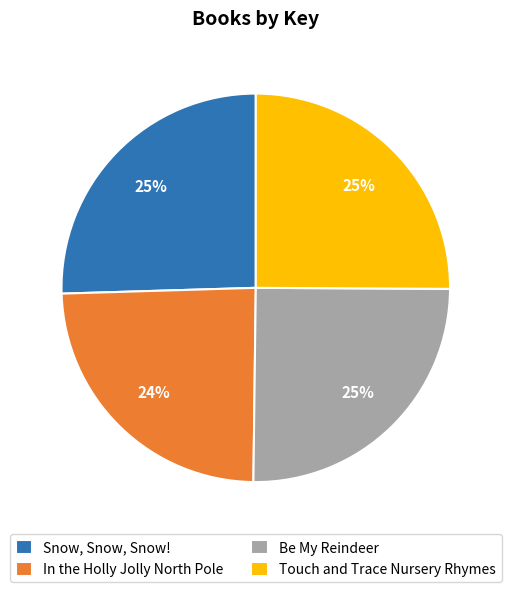

Do Snow, Snow, Snow! and Be My Reindeer together represent more than half of the pie?

Yes